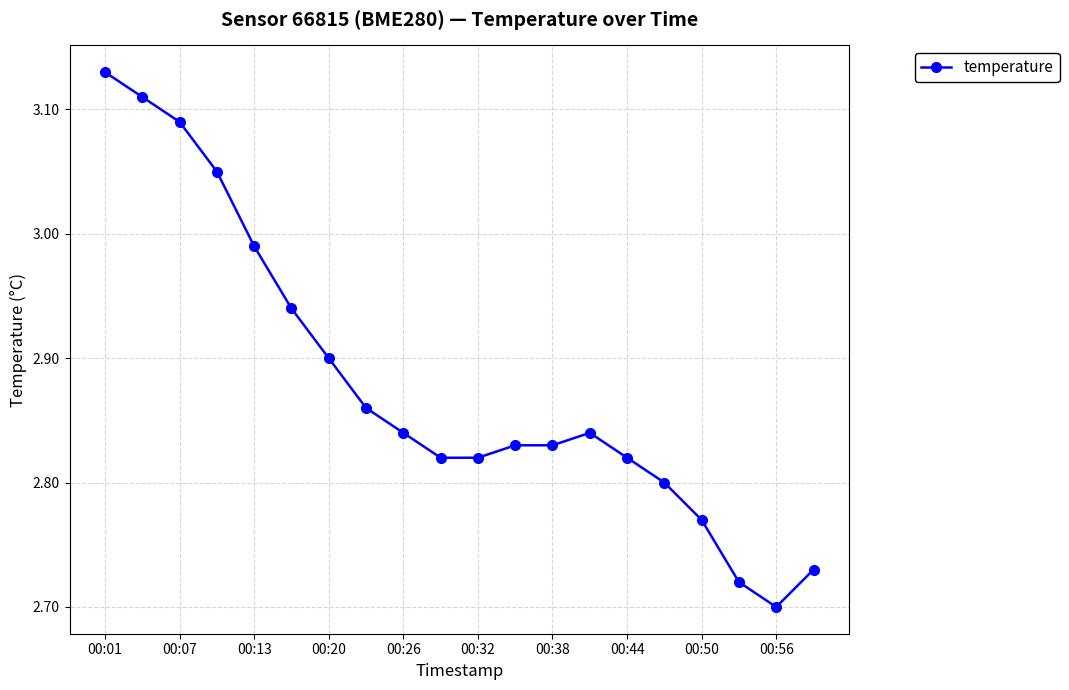

True or false: the data has more than 2 interior local peaks.

False